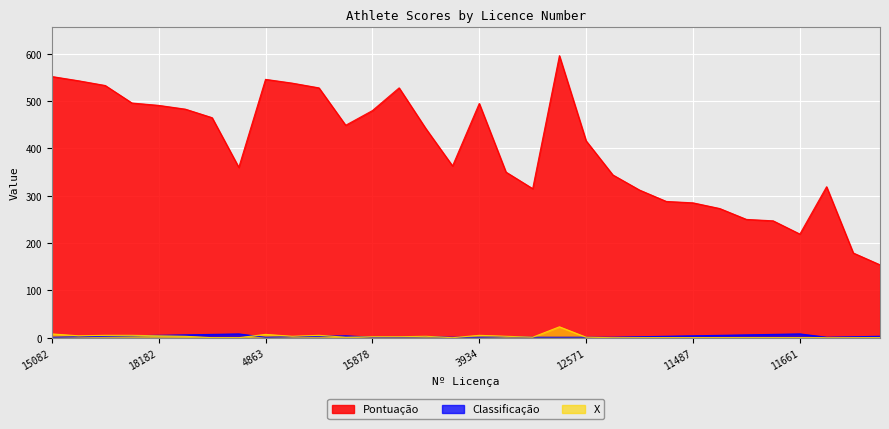

The value of Pontuação at 260 is 602. True or false?

False